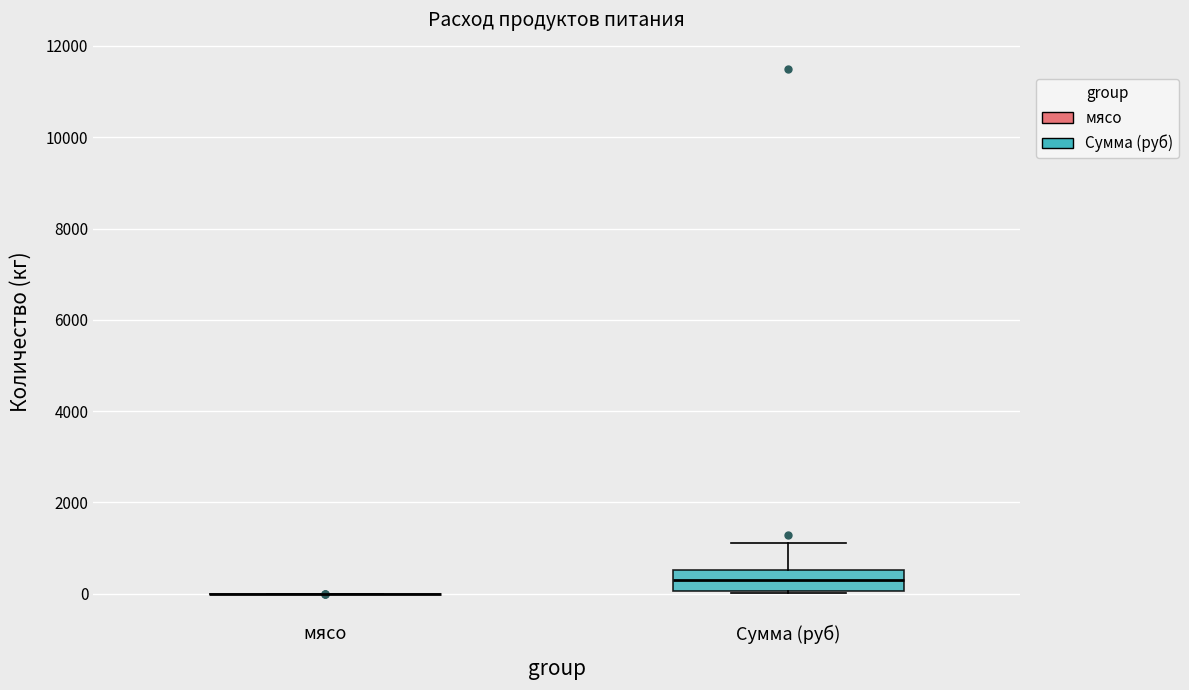

Reading left to right, read every box against the y-axis: the position of its median line, the range the box covers, and the ends of its whiskers. The values are not printed on the chart, so give them approximately, as read against the axis.

мясо: box collapsed to a line at 0, whiskers 0 to 0
Сумма (руб): median 200, box 0 to 600, whiskers 0 to 1200